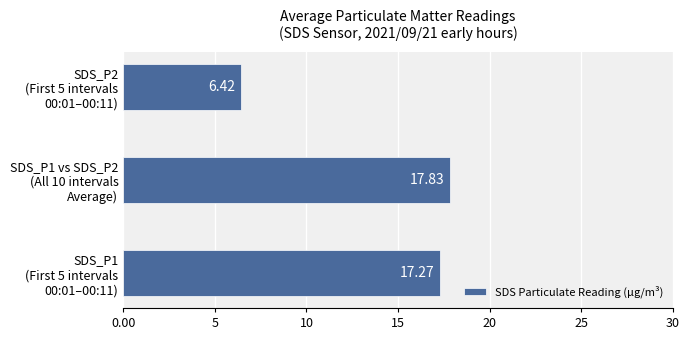

Rank the categories by value from lowest to highest.

SDS_P2
(First 5 intervals
00:01–00:11), SDS_P1
(First 5 intervals
00:01–00:11), SDS_P1 vs SDS_P2
(All 10 intervals
Average)